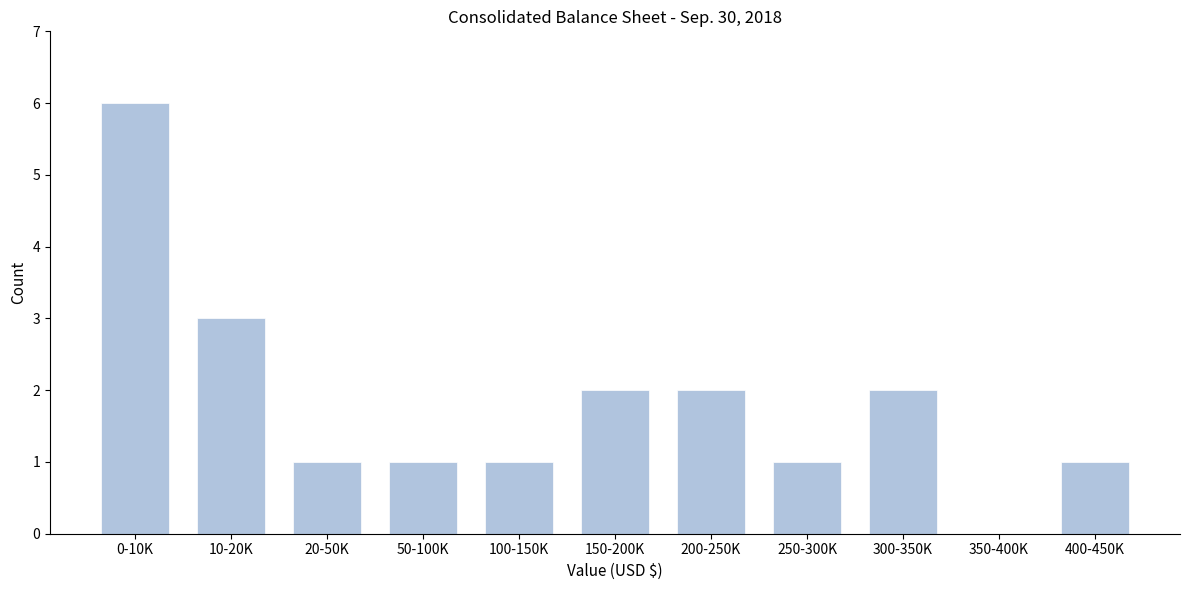

Reading right to left, transcribe all the data shown in this chart.

400-450K=1	350-400K=0	300-350K=2	250-300K=1	200-250K=2	150-200K=2	100-150K=1	50-100K=1	20-50K=1	10-20K=3	0-10K=6